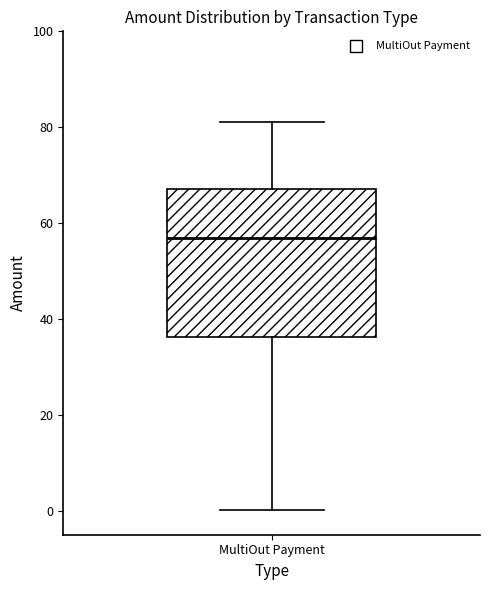

Read this box plot against the y-axis: the position of the median line, the range covered by the box, and the ends of both whiskers. The values are not printed on the chart, so give them approximately, as read against the axis.

median 56, box 36 to 68, whiskers 0 to 82